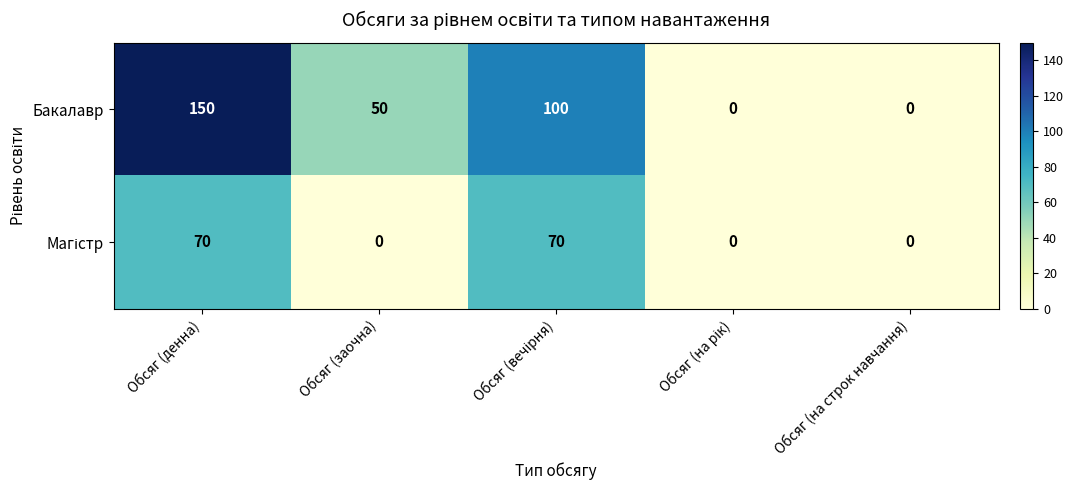

What is the highest value of the Бакалавр series?

150